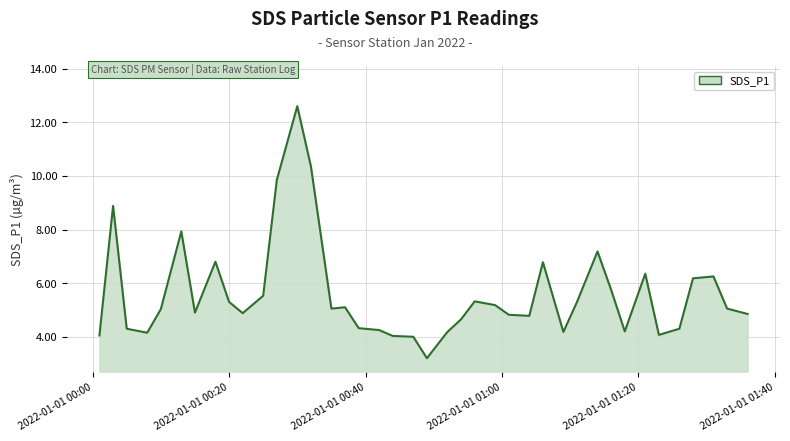

What is the greatest value displayed?

12.6